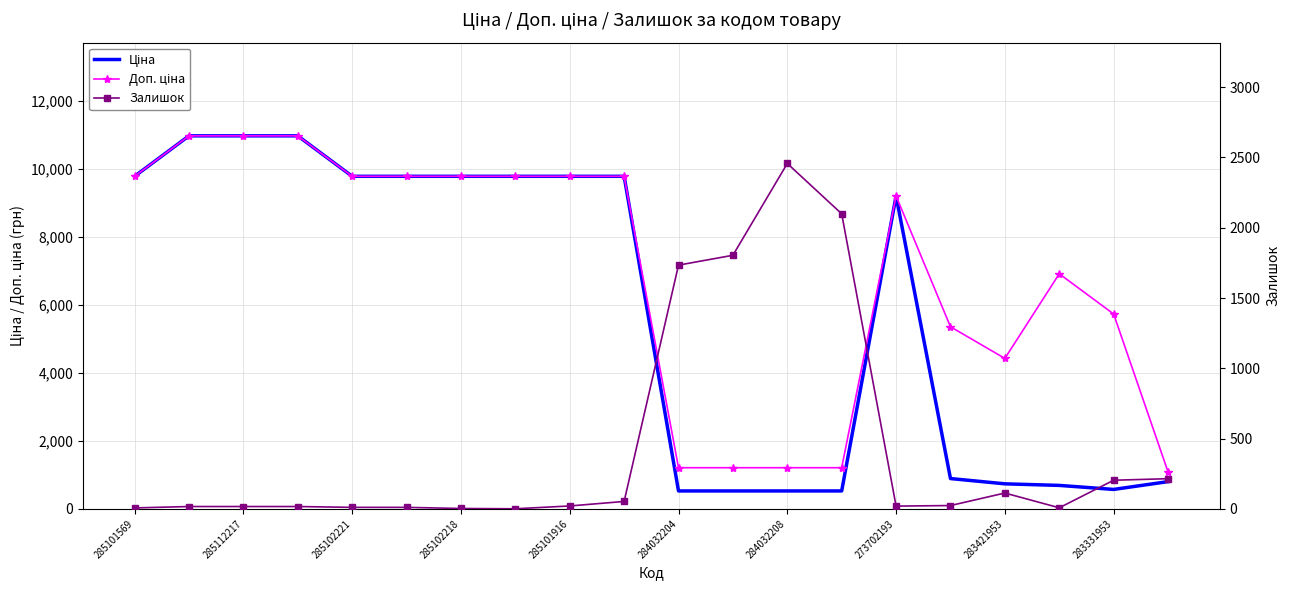

How many times do Ціна and Залишок cross each other?

2